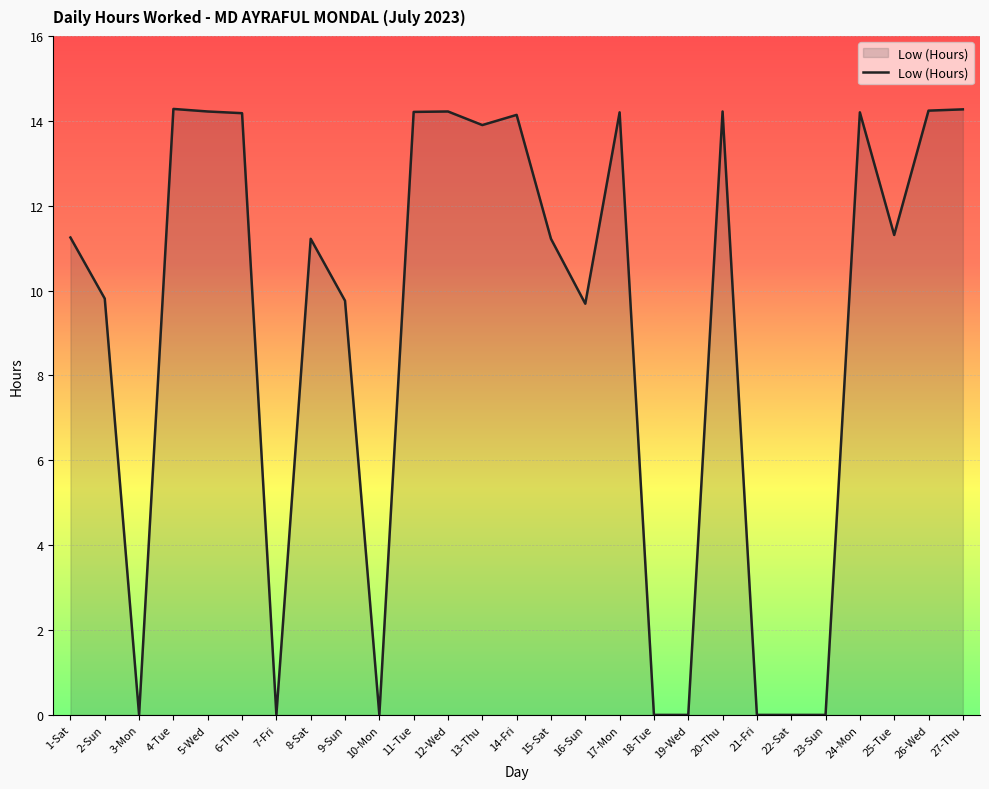

At which label does the data first exceed 11?

1-Sat